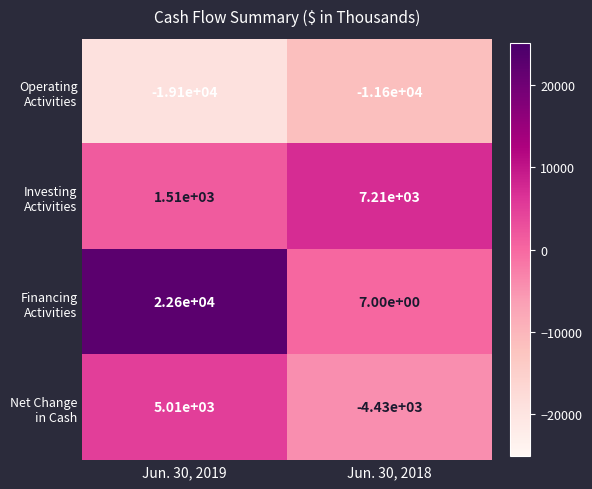

What is the maximum value shown in the chart?

22600